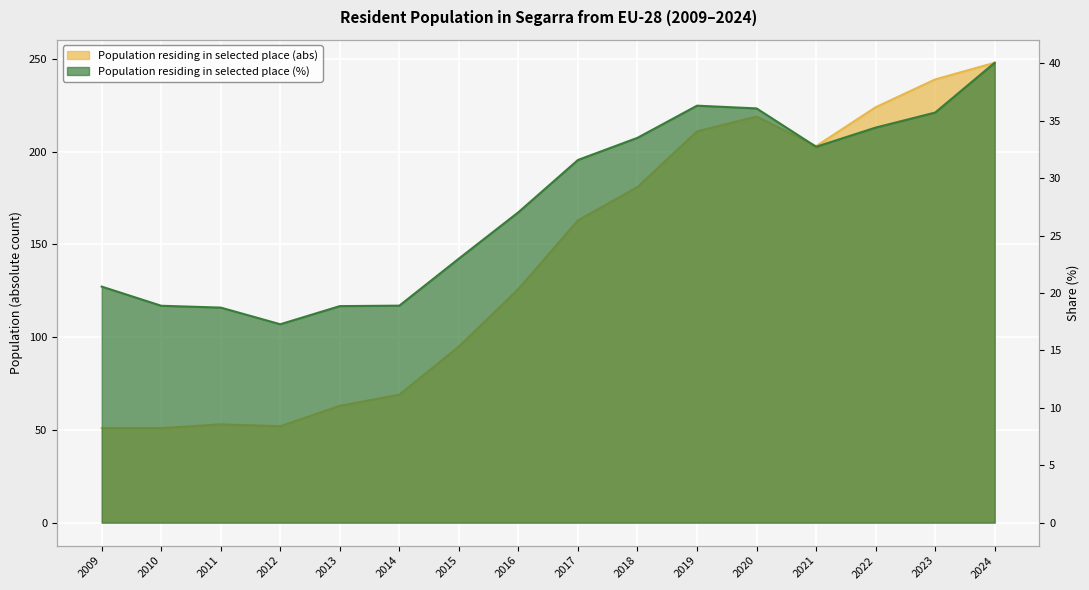

What is the difference between the maximum and second lowest values in the Population residing in selected place (%) series?

21.3